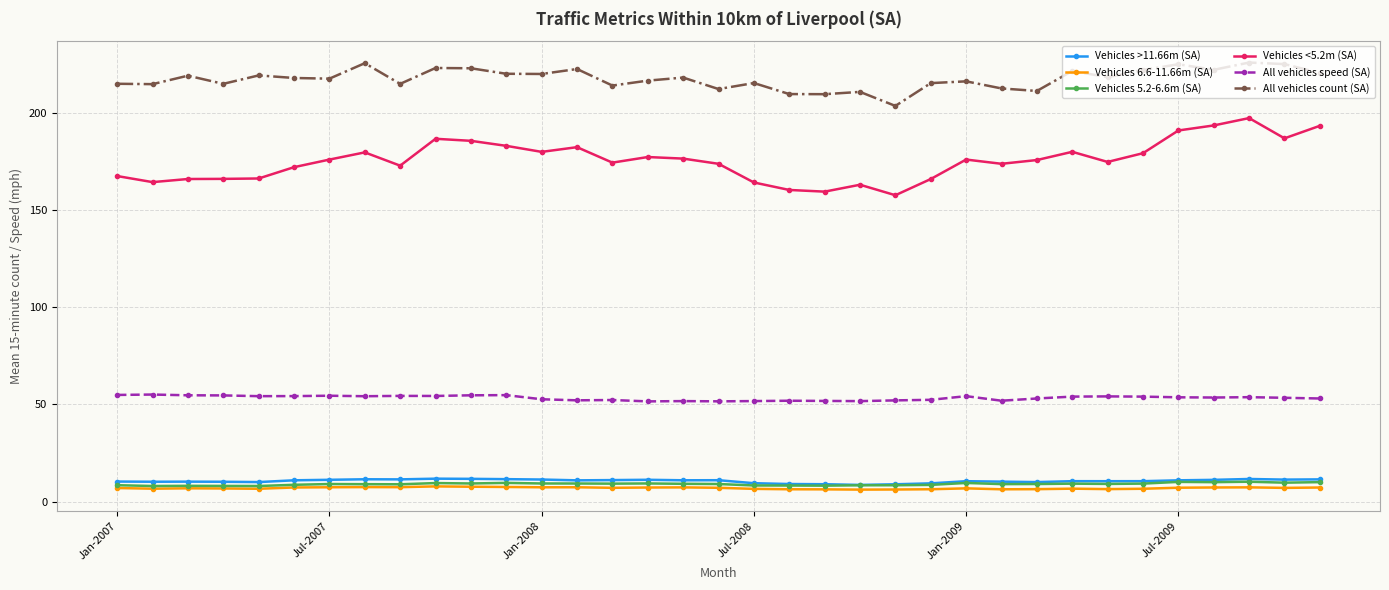

What is the value of the Vehicles <5.2m (SA) point at the 1st from the left?

167.4